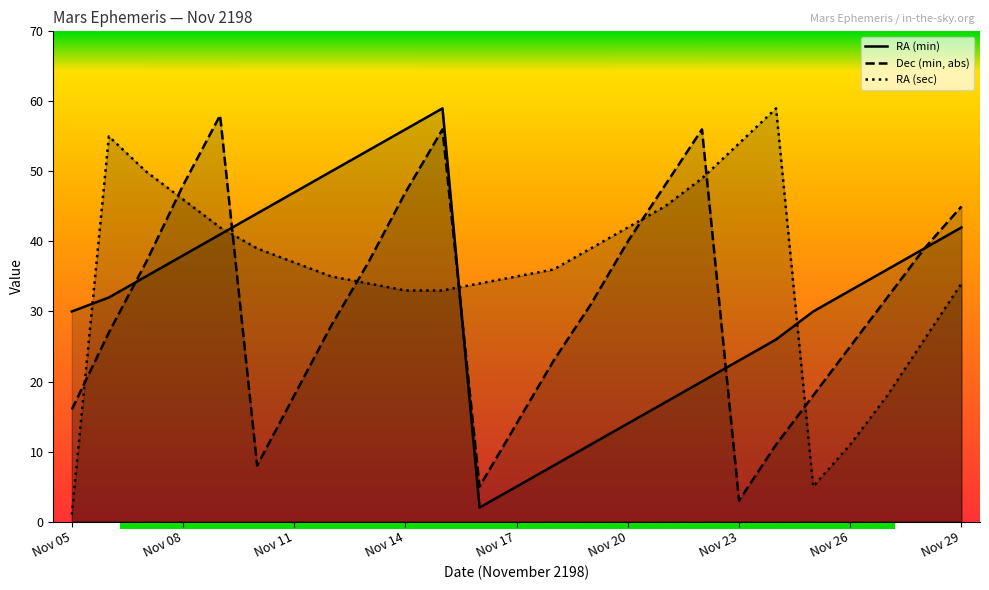

After their last crossing, which series has the higher values: RA (sec) or Dec (min, abs)?

Dec (min, abs)